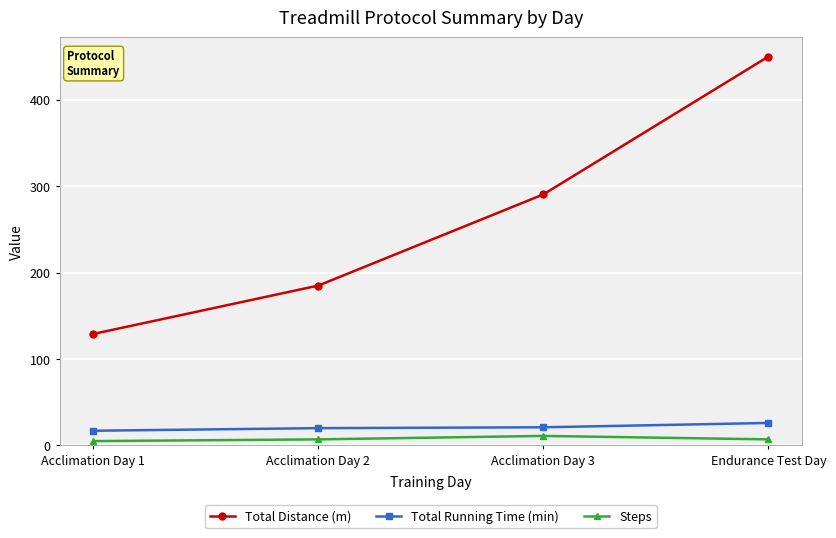

Which series has the widest spread of values?

Total Distance (m)